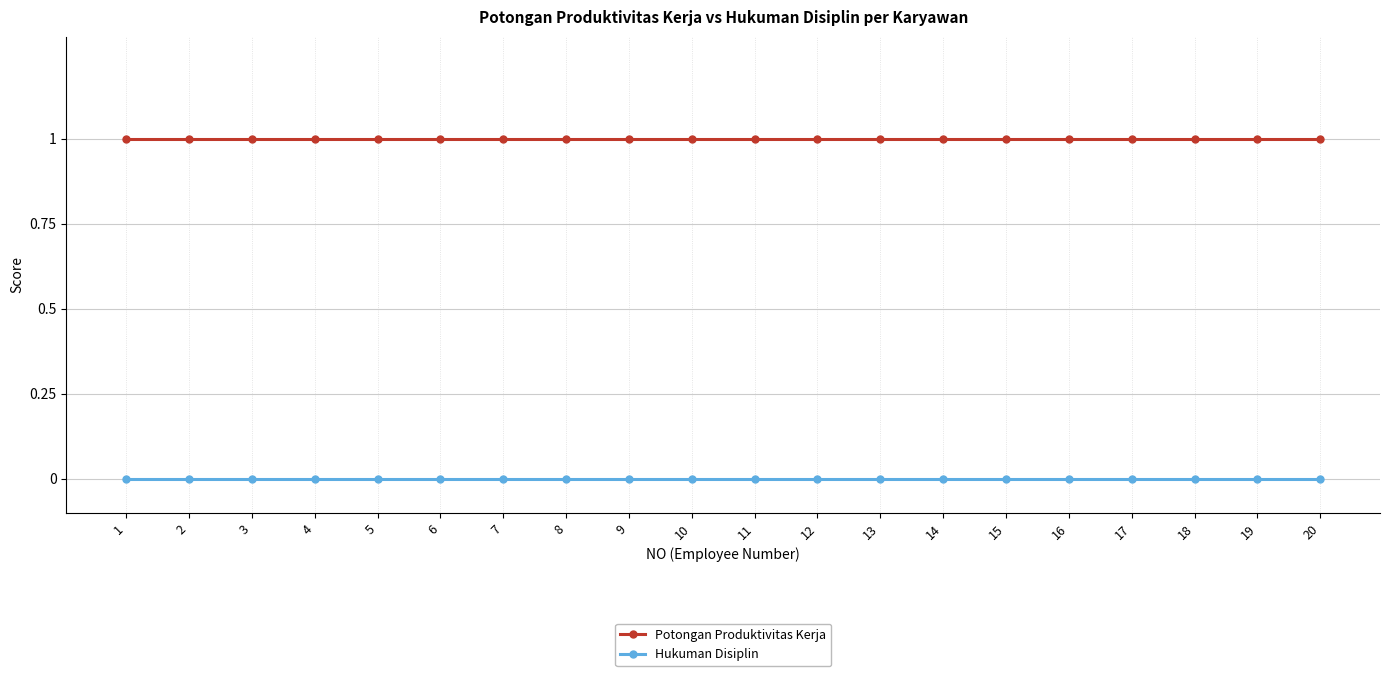

Rank the series by their maximum value, from lowest to highest.

Hukuman Disiplin, Potongan Produktivitas Kerja